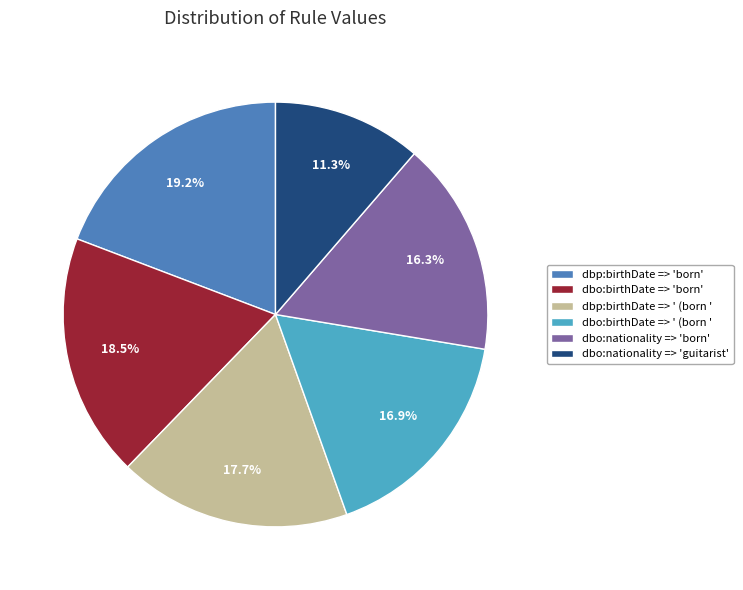

Rank the categories by value from lowest to highest.

dbo:nationality => 'guitarist', dbo:nationality => 'born', dbo:birthDate => ' (born ', dbp:birthDate => ' (born ', dbo:birthDate => 'born', dbp:birthDate => 'born'